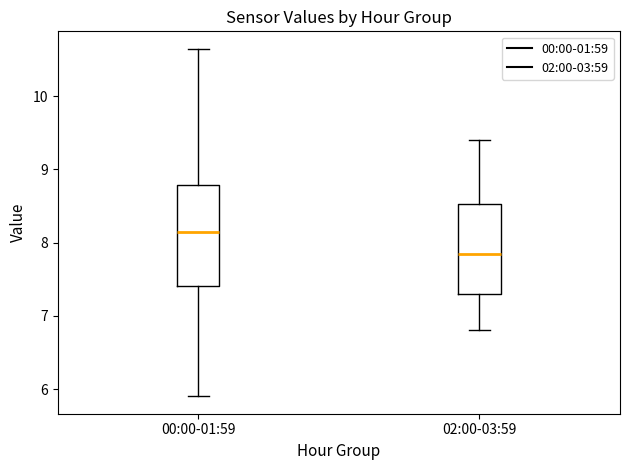

Where is the lower edge of the box for 02:00-03:59 on the y-axis? The values are not printed on the chart, so give them approximately, as read against the axis.

7.3